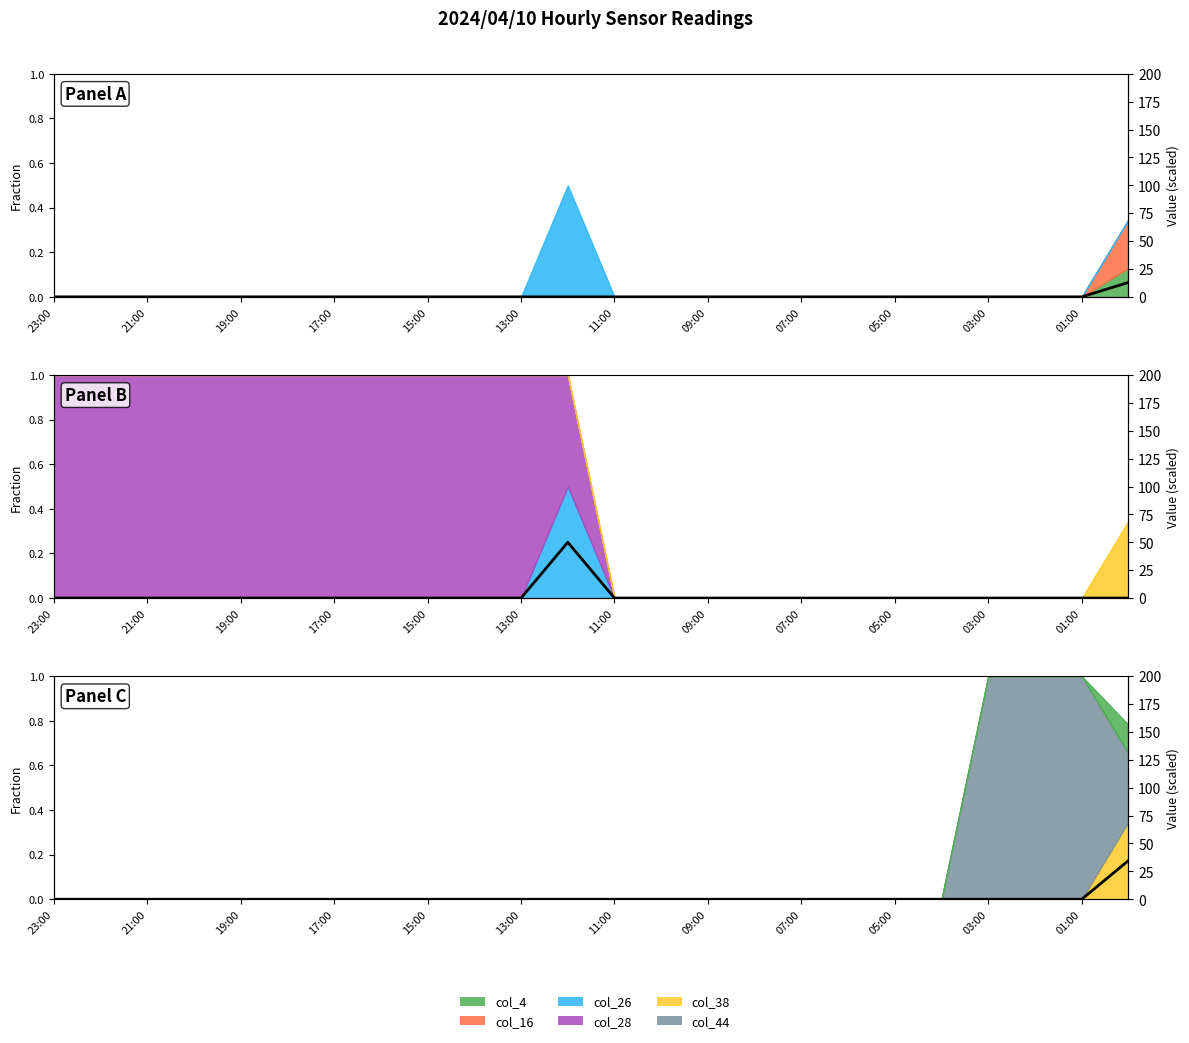

List the labels in order of col_4 value, largest first.

00:00, 23:00, 22:00, 21:00, 20:00, 19:00, 18:00, 17:00, 16:00, 15:00, 14:00, 13:00, 12:00, 11:00, 10:00, 09:00, 08:00, 07:00, 06:00, 05:00, 04:00, 03:00, 02:00, 01:00